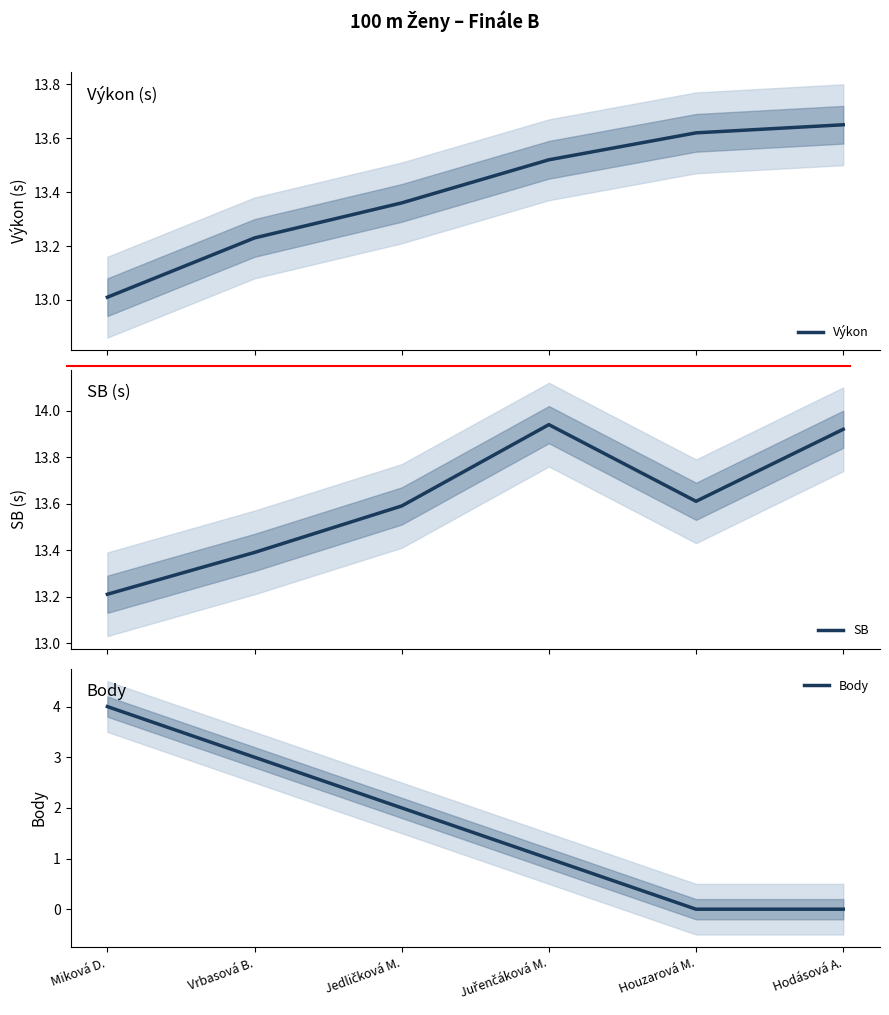

Is the value of SB at Houzarová M. greater than the value of Body at Jedličková M.?

Yes